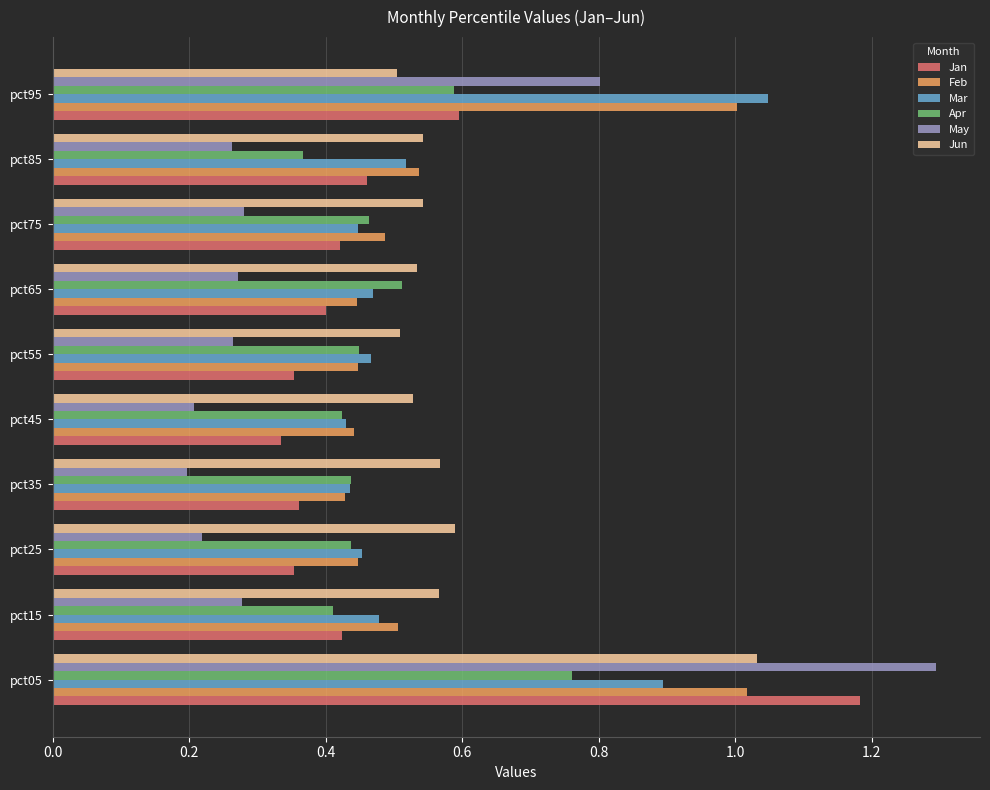

What is the total value across all series at pct15?

2.7